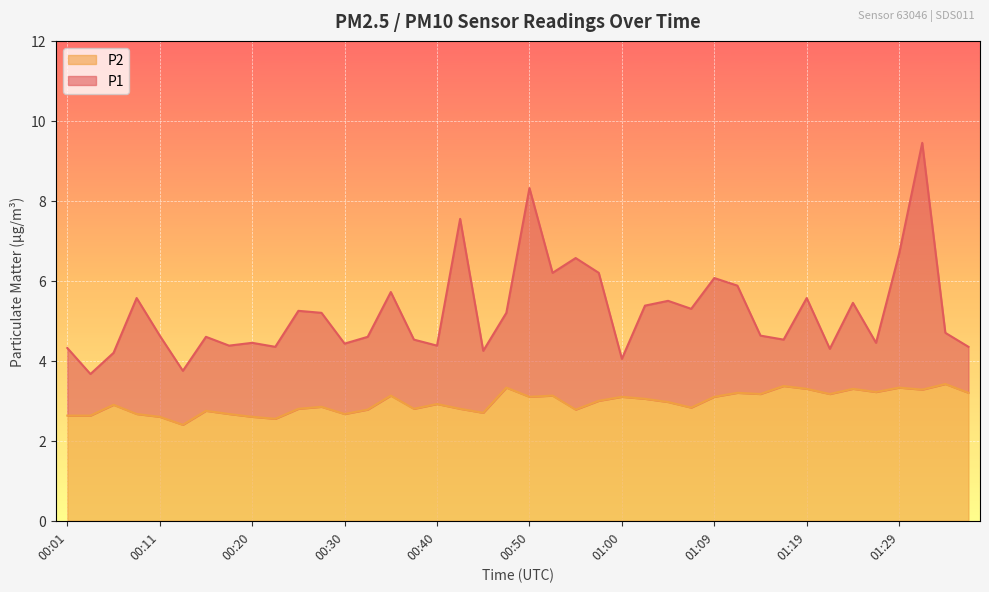

What is the label of the 21st point from the left?

00:50